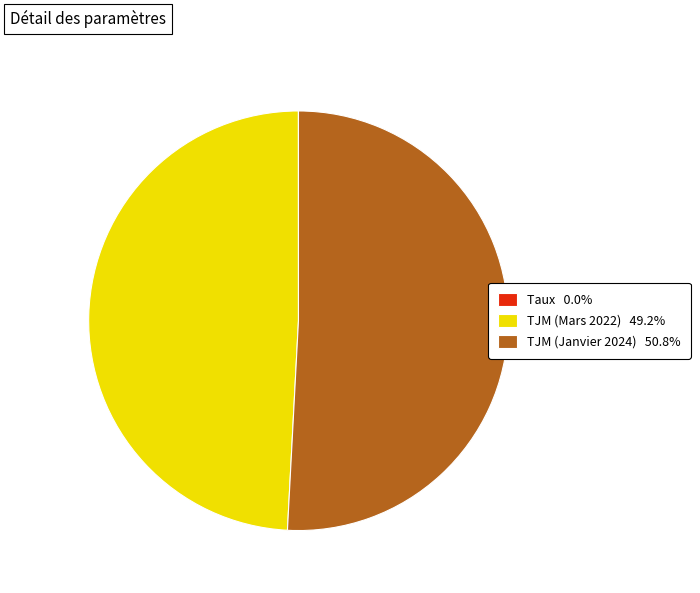

Does TJM (Mars 2022) 49.2% account for over 50% of the chart?

No